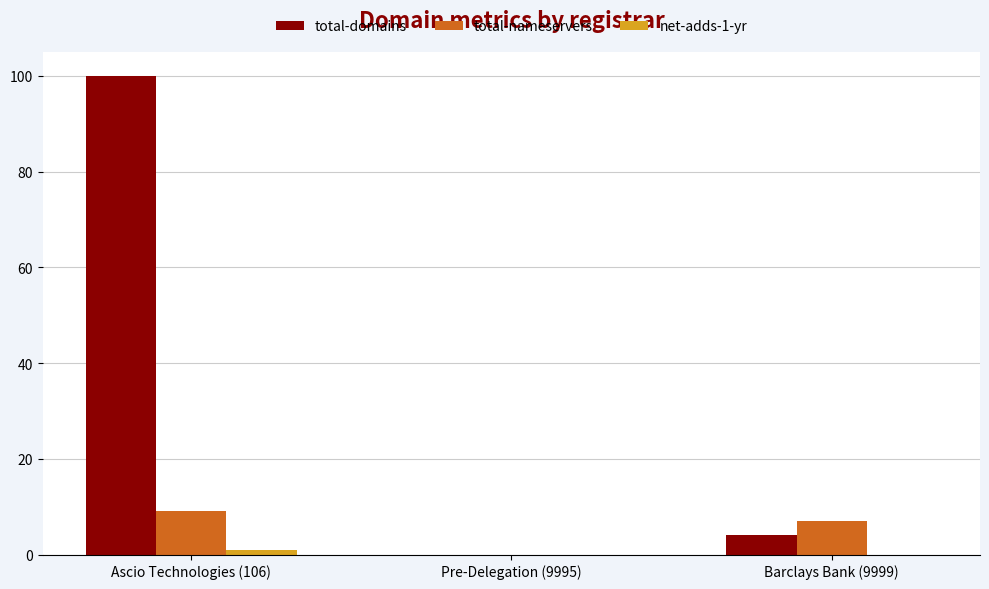

Which series changed the most between Ascio Technologies (106) and Pre-Delegation (9995)?

total-domains